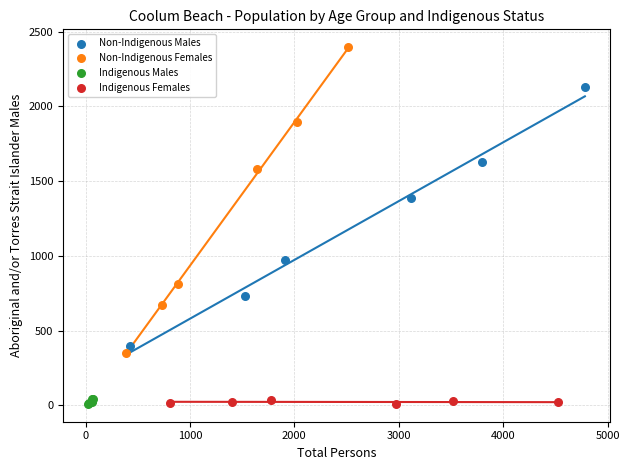

Which series reaches the maximum Y coordinate?

Non-Indigenous Females